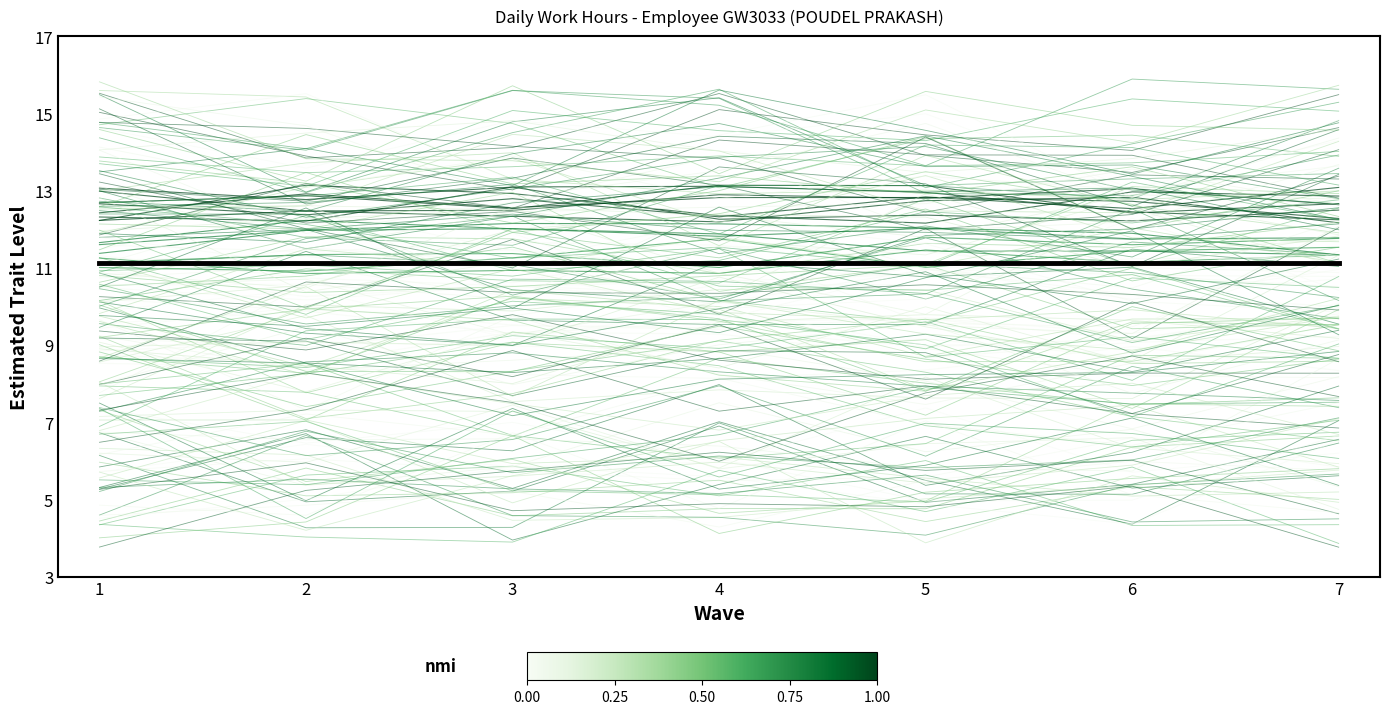

What is the difference between the second highest and minimum values in the Day 26 series?

0.8